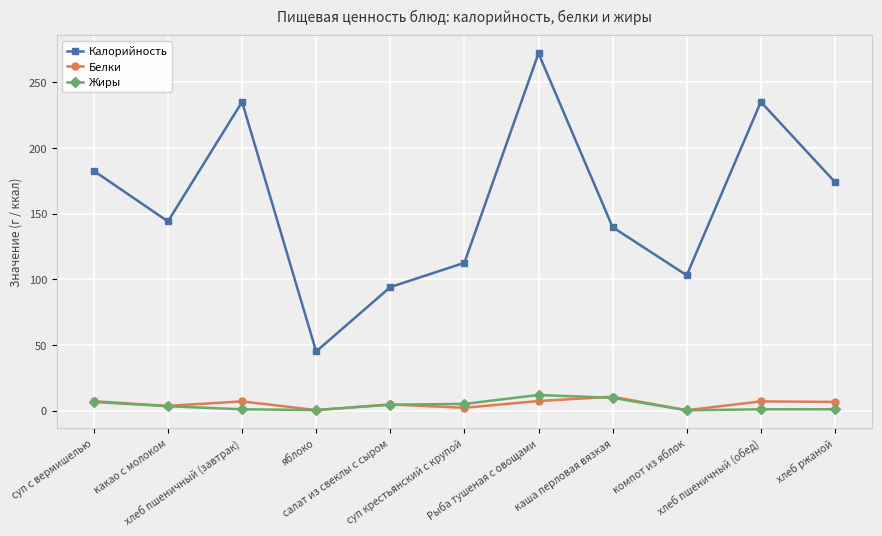

What is the maximum value for Жиры?

11.9